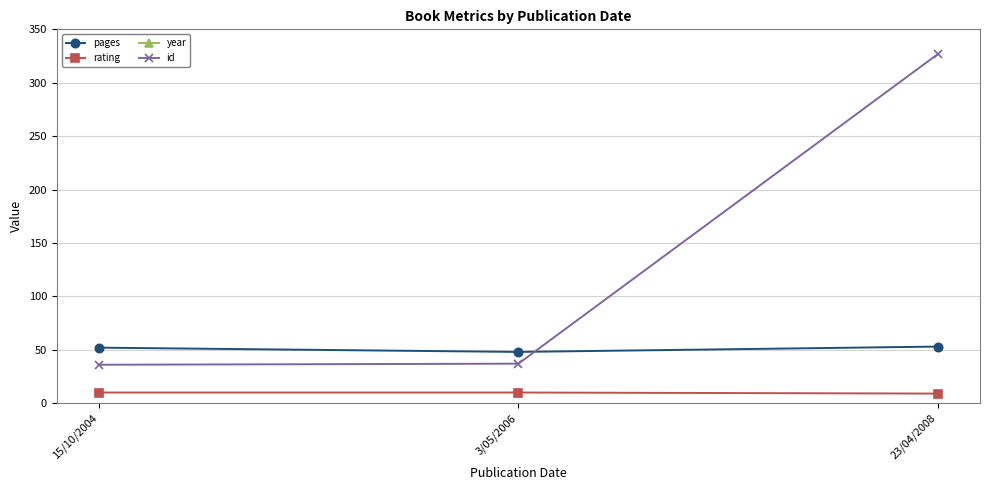

True or false: year has a value of 3412 at 23/04/2008.

False